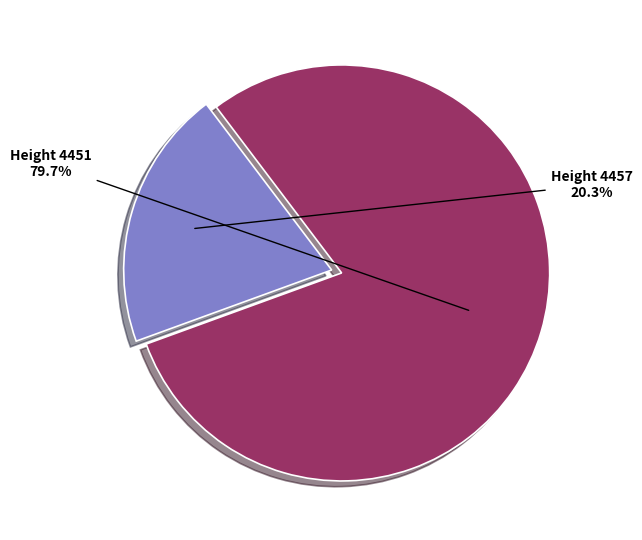

Is there a majority slice in this chart?

Yes